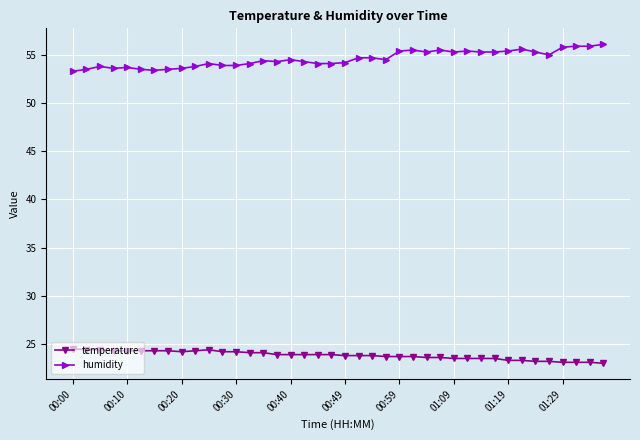

True or false: humidity and temperature cross at least once.

False